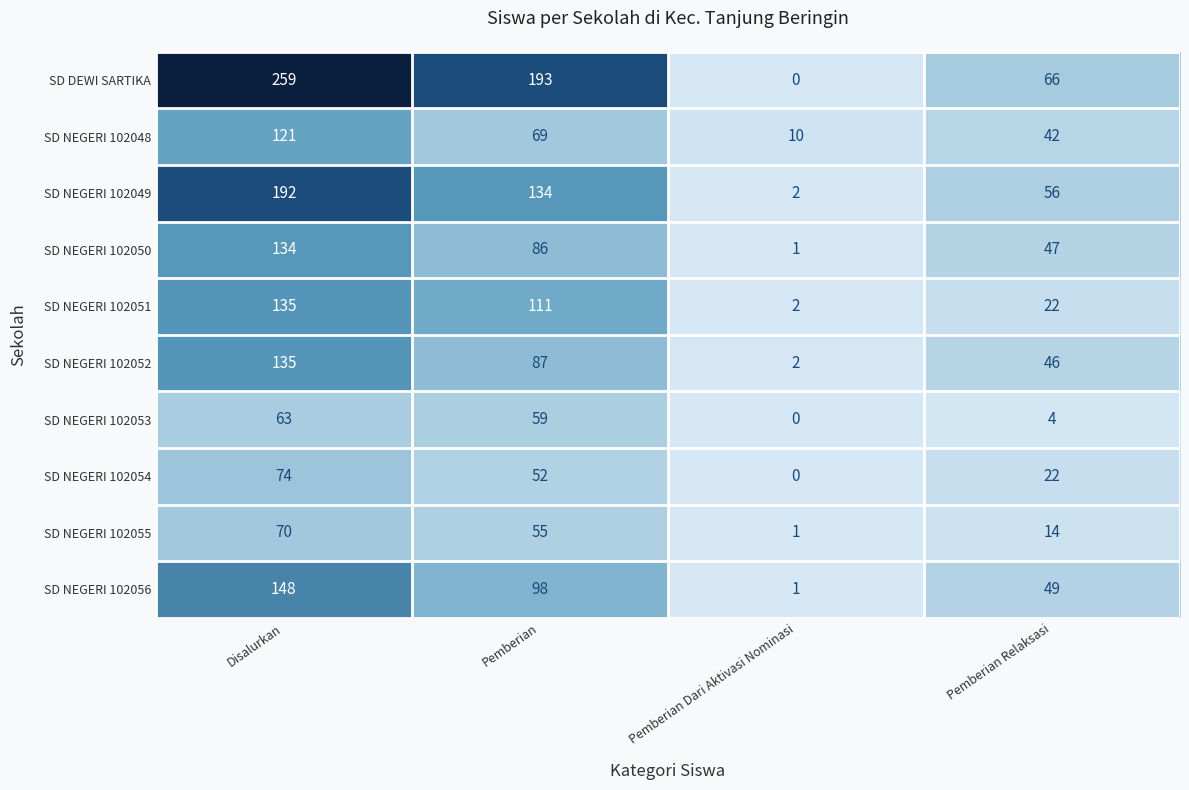

What value does the SD NEGERI 102052 series have at Pemberian, to the nearest 5?

85